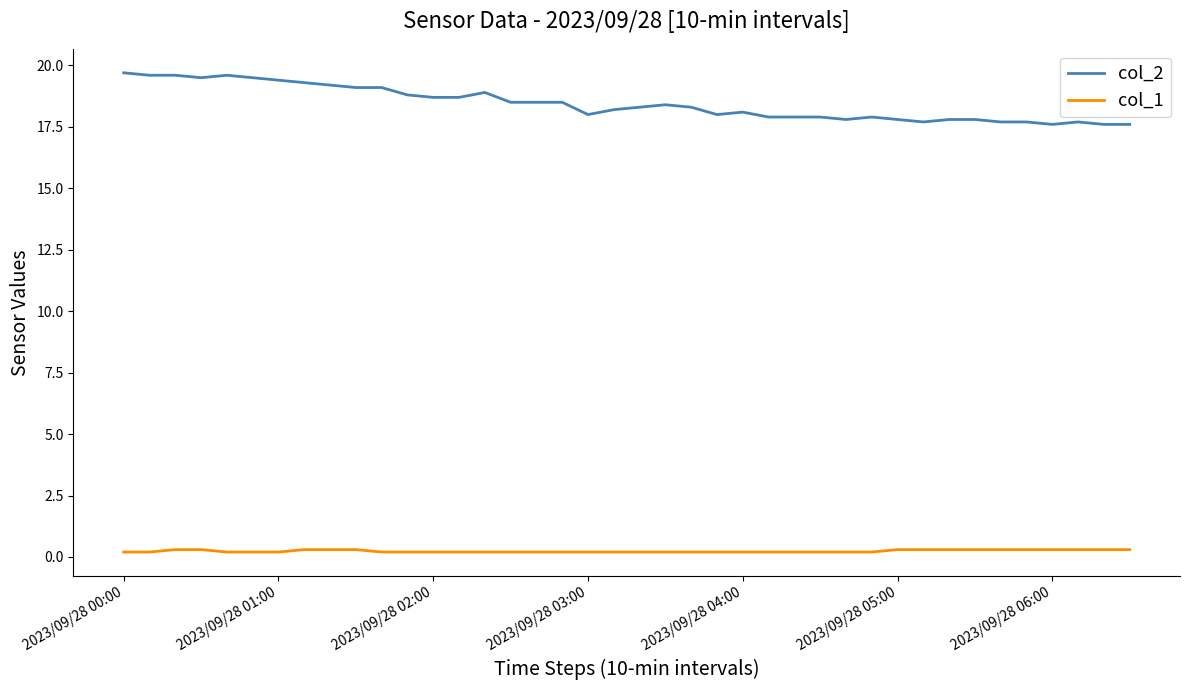

True or false: col_1 and col_2 cross at least once.

False